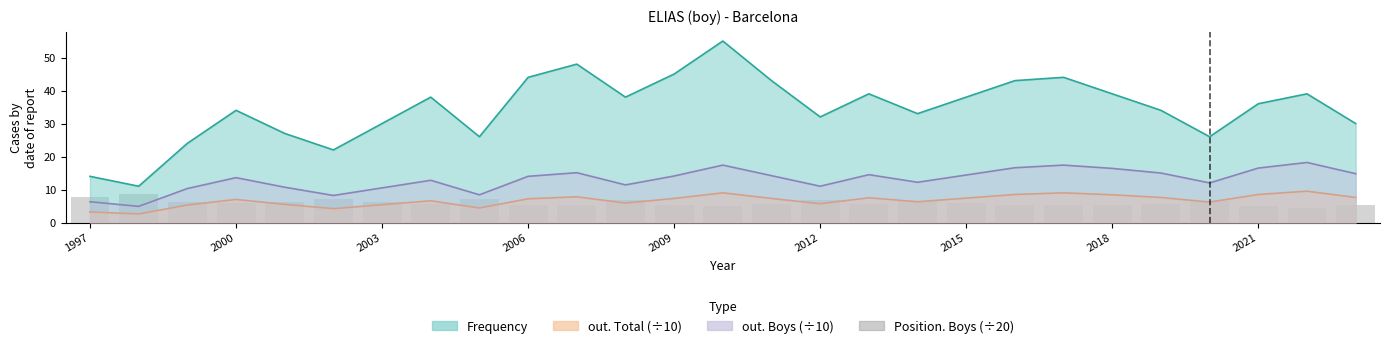

What is the value of the 23rd bar from the left?

5.7